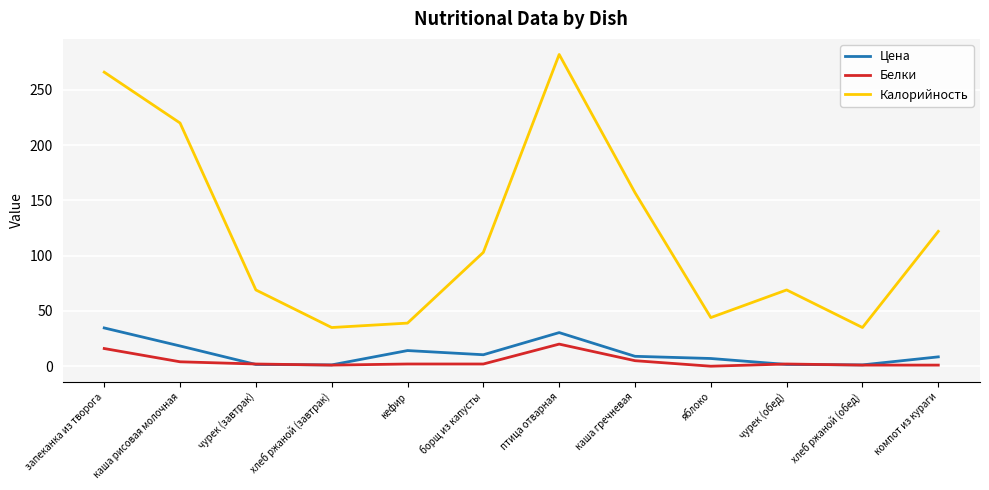

Is the value of Белки at хлеб ржаной (обед) greater than the value of Цена at запеканка из творога?

No